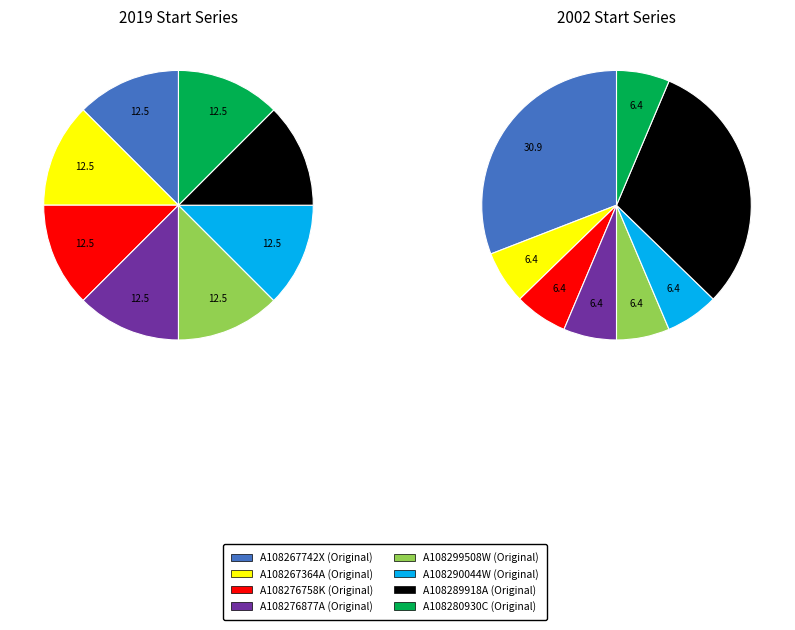

The A108276877A slice represents 12% of the pie. True or false?

True